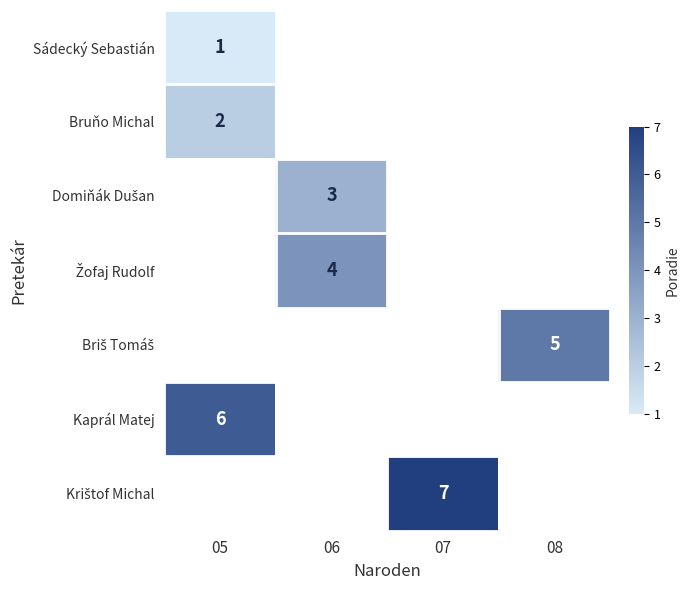

At how many categories does at least one series exceed 2?

4